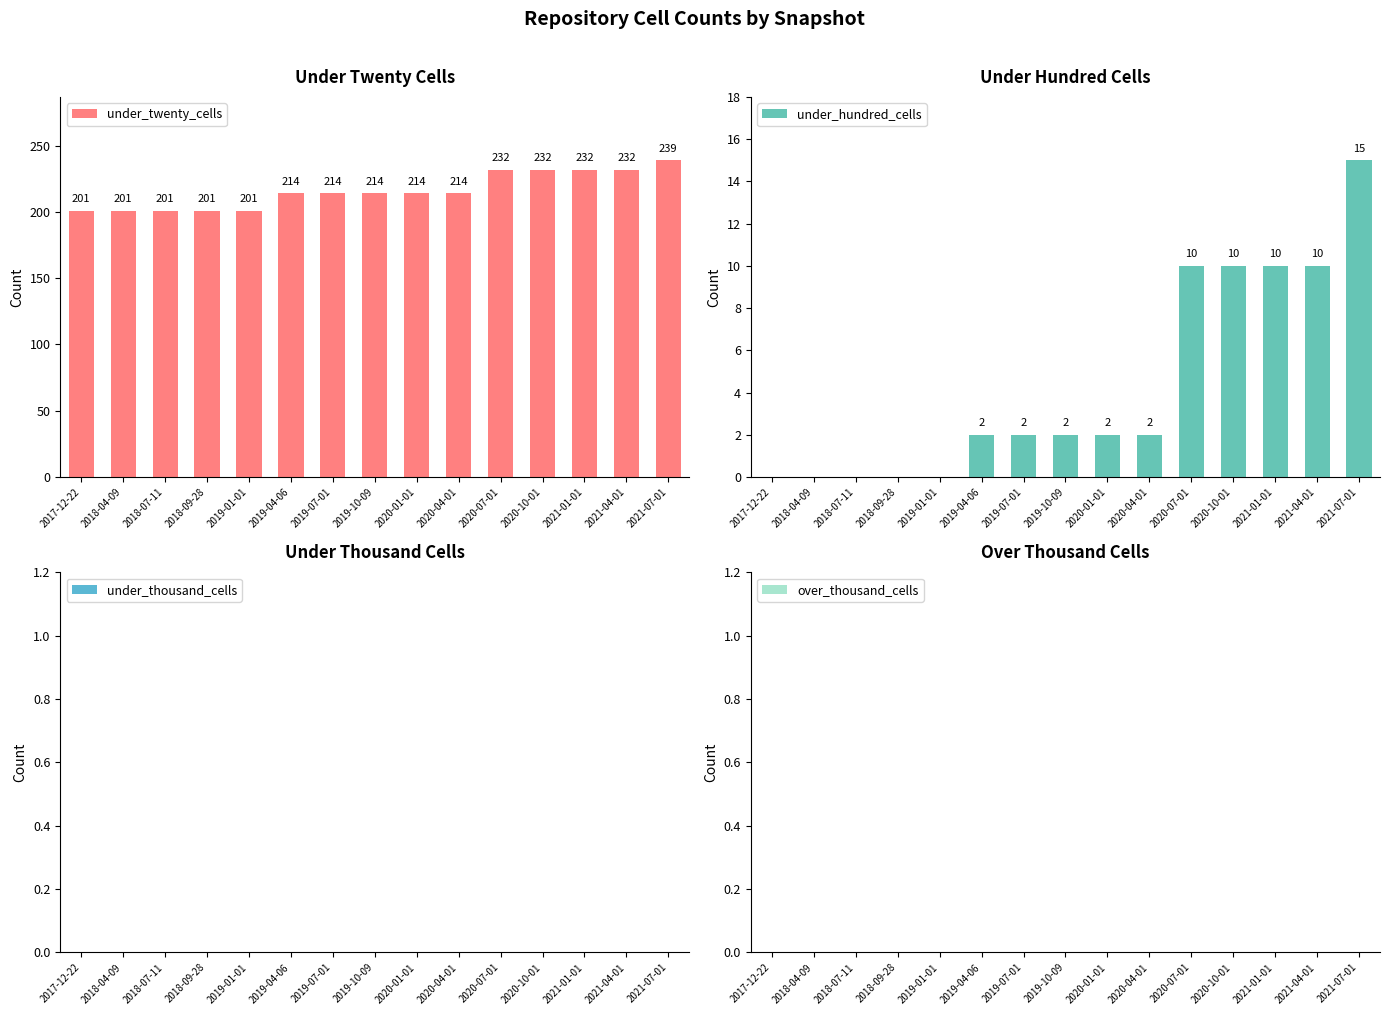

Rank the categories by under_twenty_cells value from lowest to highest.

2017-12-22, 2018-04-09, 2018-07-11, 2018-09-28, 2019-01-01, 2019-04-06, 2019-07-01, 2019-10-09, 2020-01-01, 2020-04-01, 2020-07-01, 2020-10-01, 2021-01-01, 2021-04-01, 2021-07-01